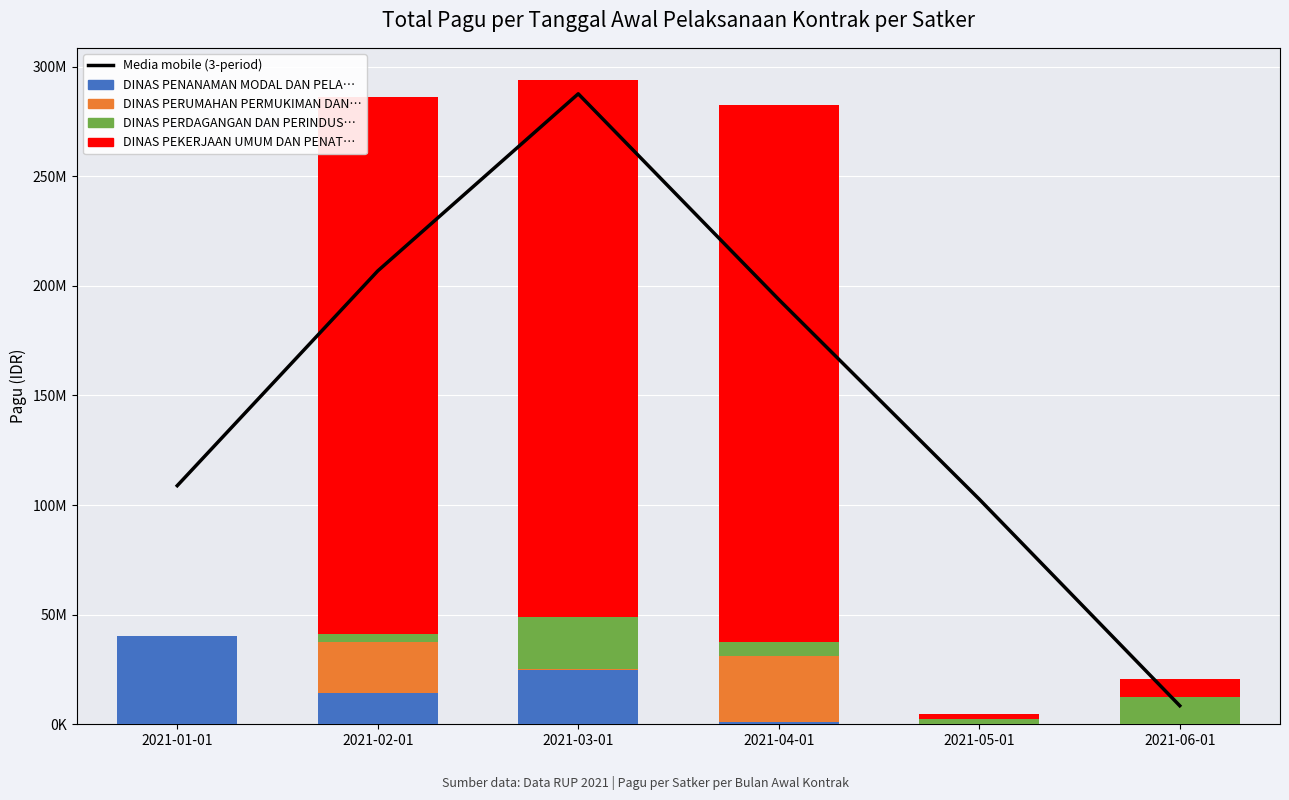

What is the value of the Media mobile (3-period) bar at the 2nd from the left?

206786666.7